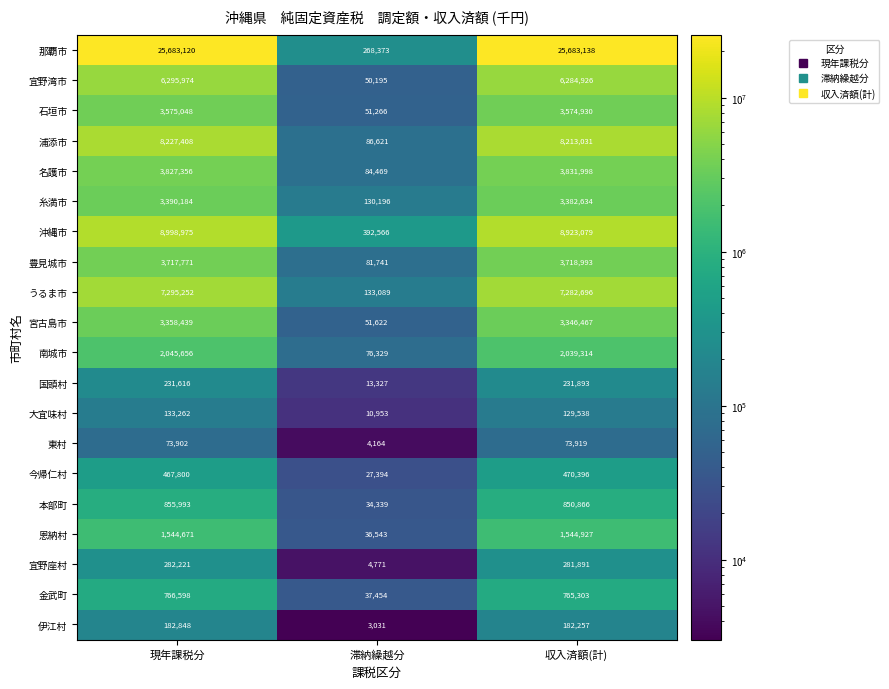

Is it true that 那覇市 equals 36500460 at 収入済額(計)?

False